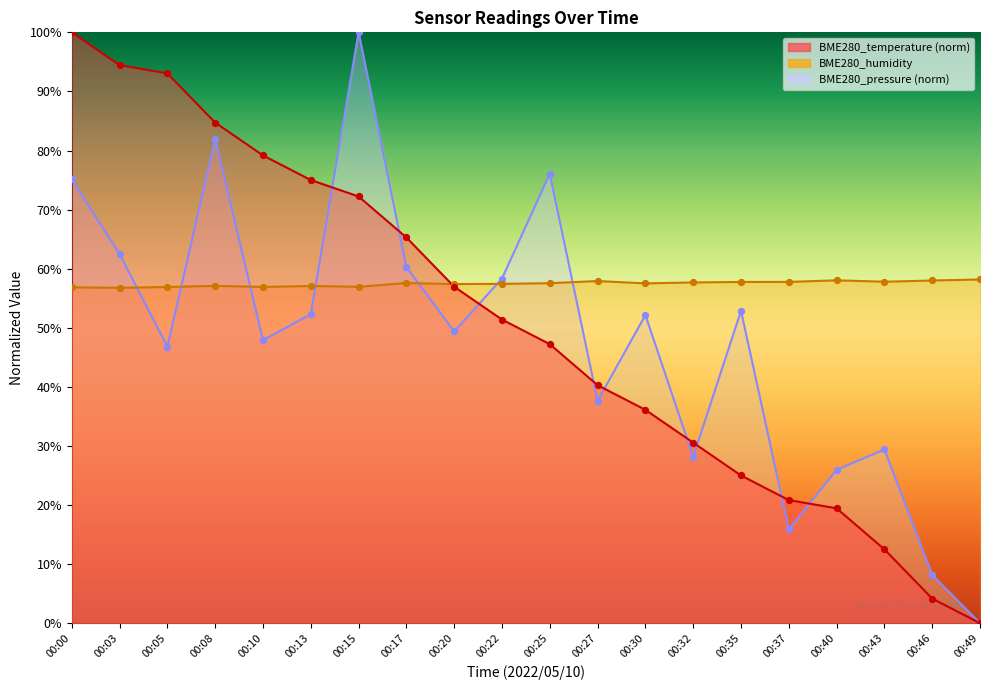

At how many categories does at least one series exceed 3?

20